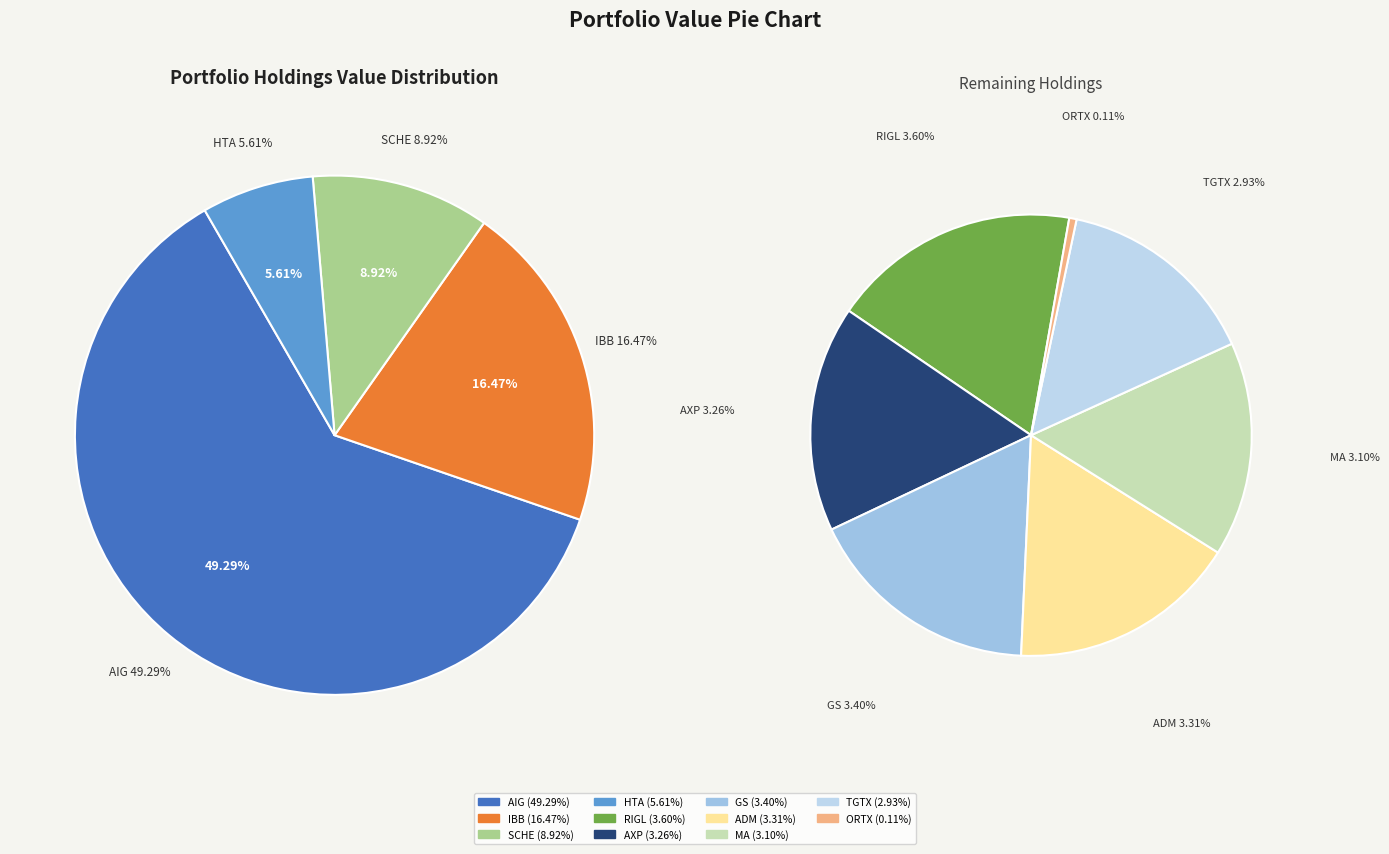

Rank the categories by value from lowest to highest.

ORCHARD THERAPEUTICS PLC, TG THERAPEUTICS INC, MASTERCARD INCORPORATED, AMERICAN EXPRESS CO, ARCHER DANIELS MIDLAND CO, GOLDMAN SACHS GROUP INC, RIGEL PHARMACEUTICALS INC, HEALTHCARE TR AMER INC, SCHWAB STRATEGIC TR, ISHARES TR, AMERICAN INTL GROUP INC